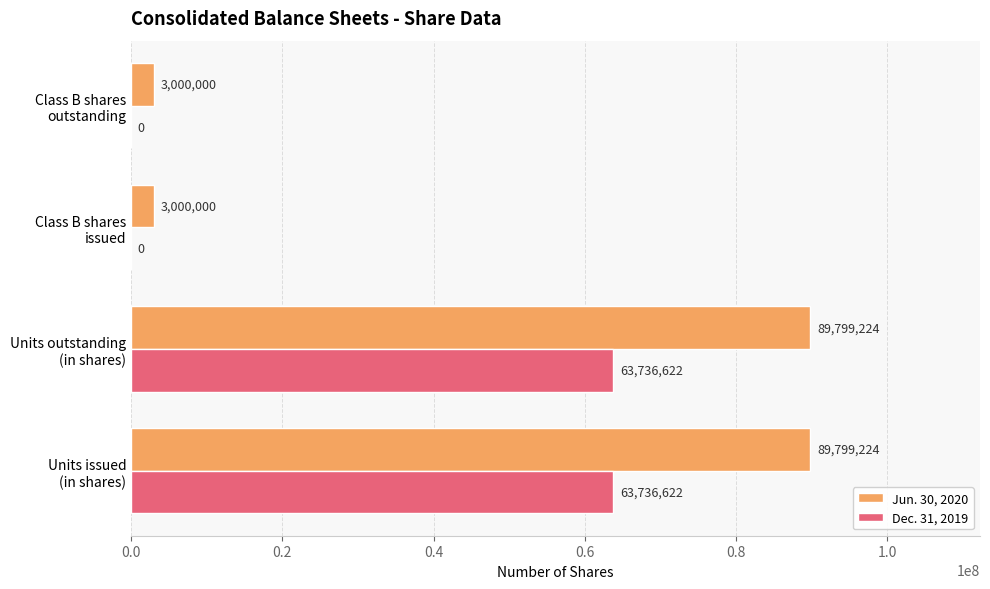

What are all the series names shown in the legend?

Jun. 30, 2020, Dec. 31, 2019